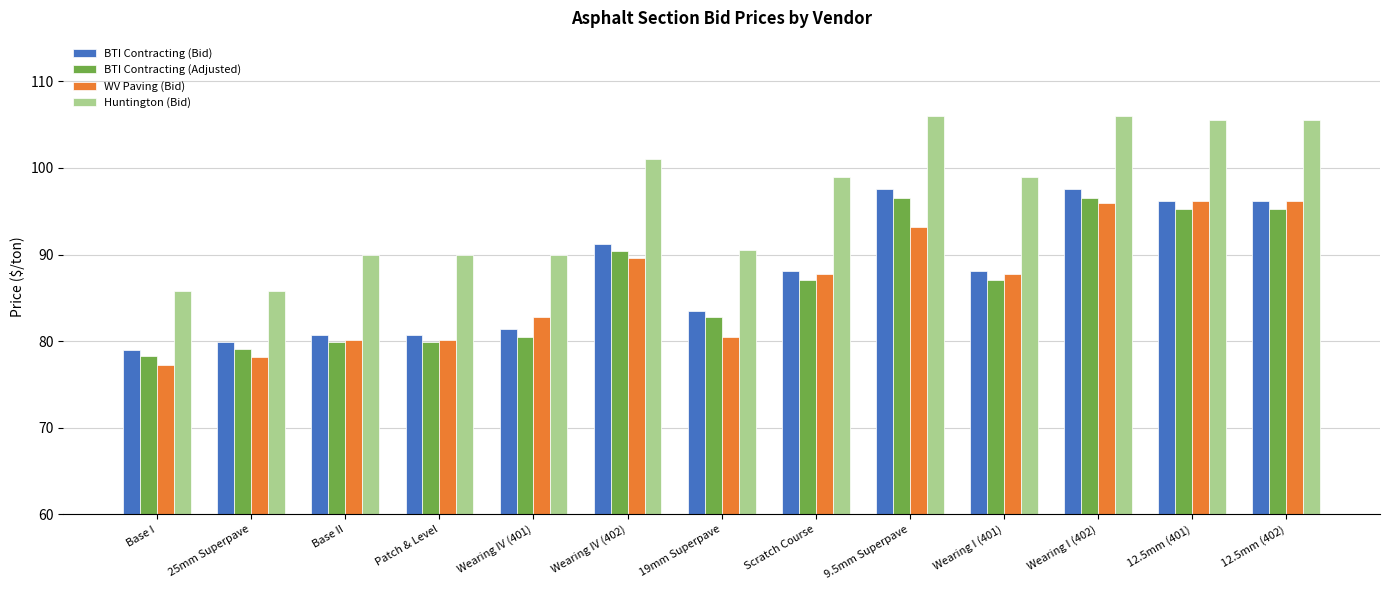

What are all the series names shown in the legend?

BTI Contracting (Bid), BTI Contracting (Adjusted), WV Paving (Bid), Huntington (Bid)